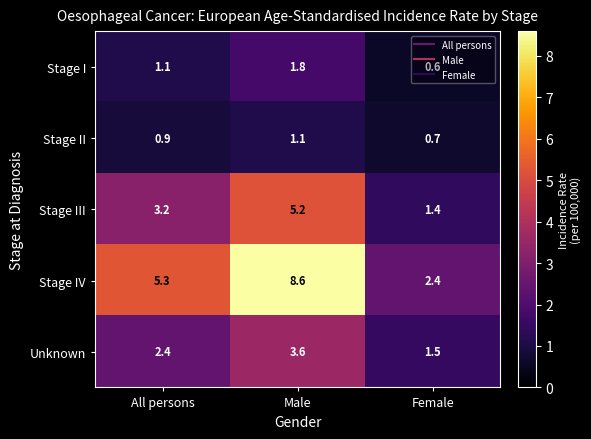

At how many categories does at least one series exceed 6?

1